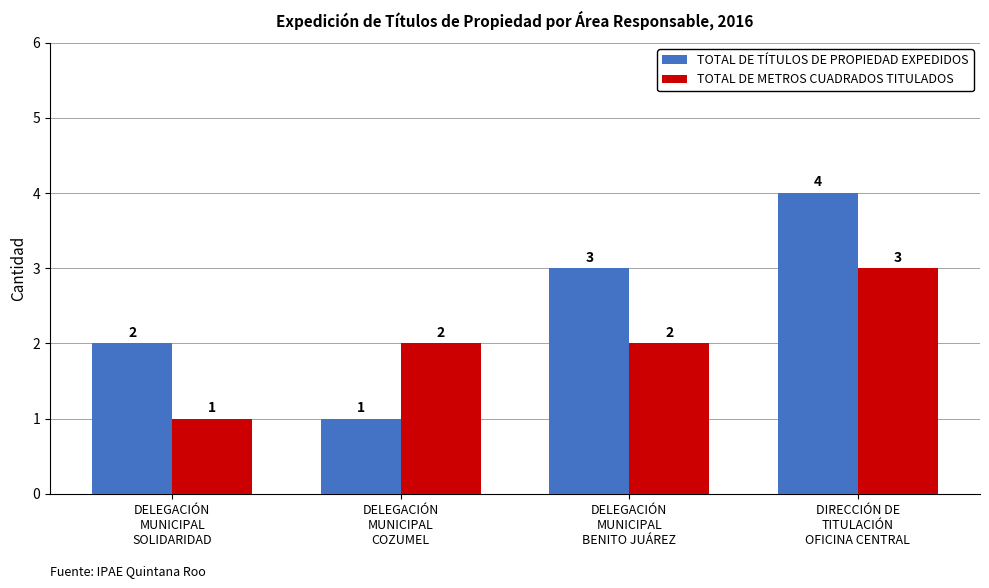

Rank the series by their maximum value, from highest to lowest.

TOTAL DE TÍTULOS DE PROPIEDAD EXPEDIDOS, TOTAL DE METROS CUADRADOS TITULADOS